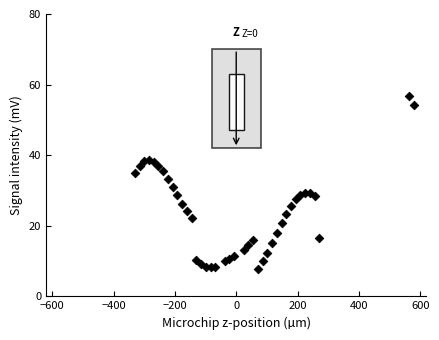

What is the range of Y values (max minus min)?

49.2